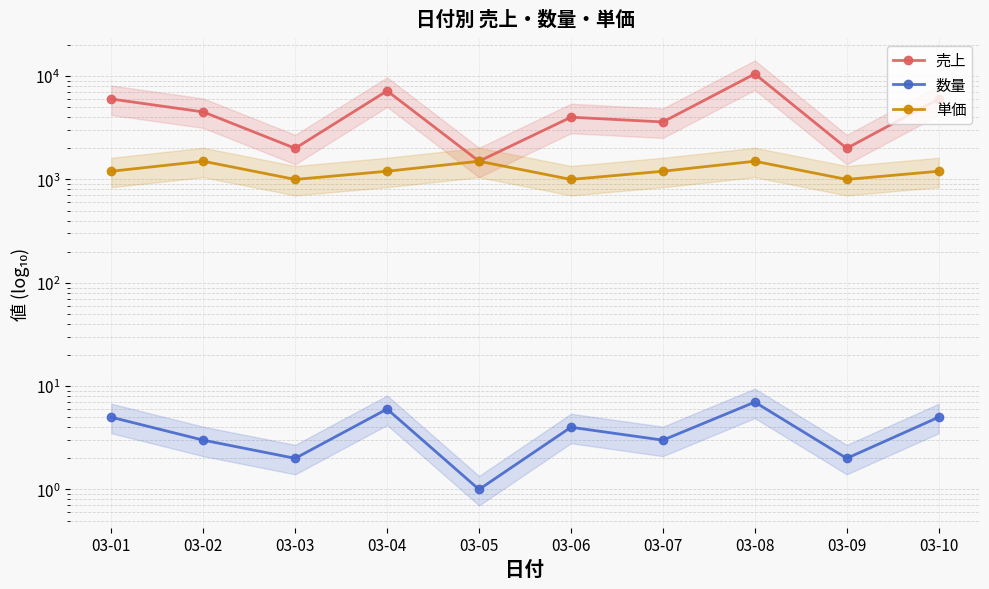

At which category does the chart reach its minimum across all series?

03-05